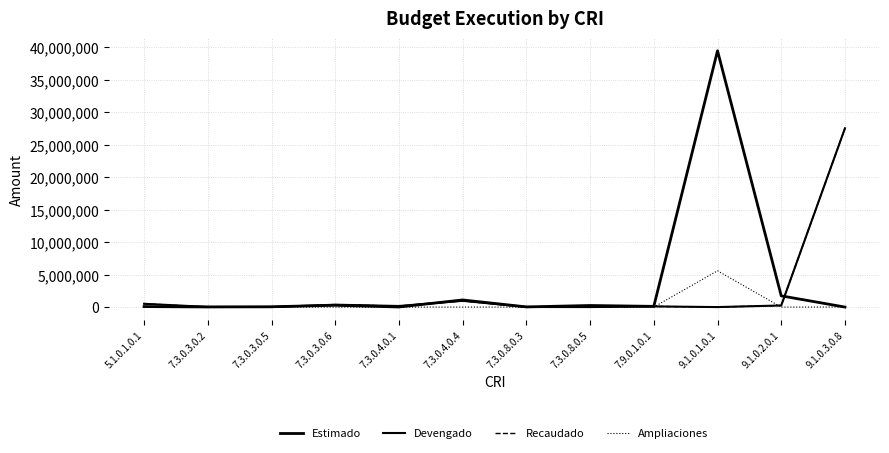

True or false: Devengado has a value of 960521.0 at 7.3.0.4.0.4.

True